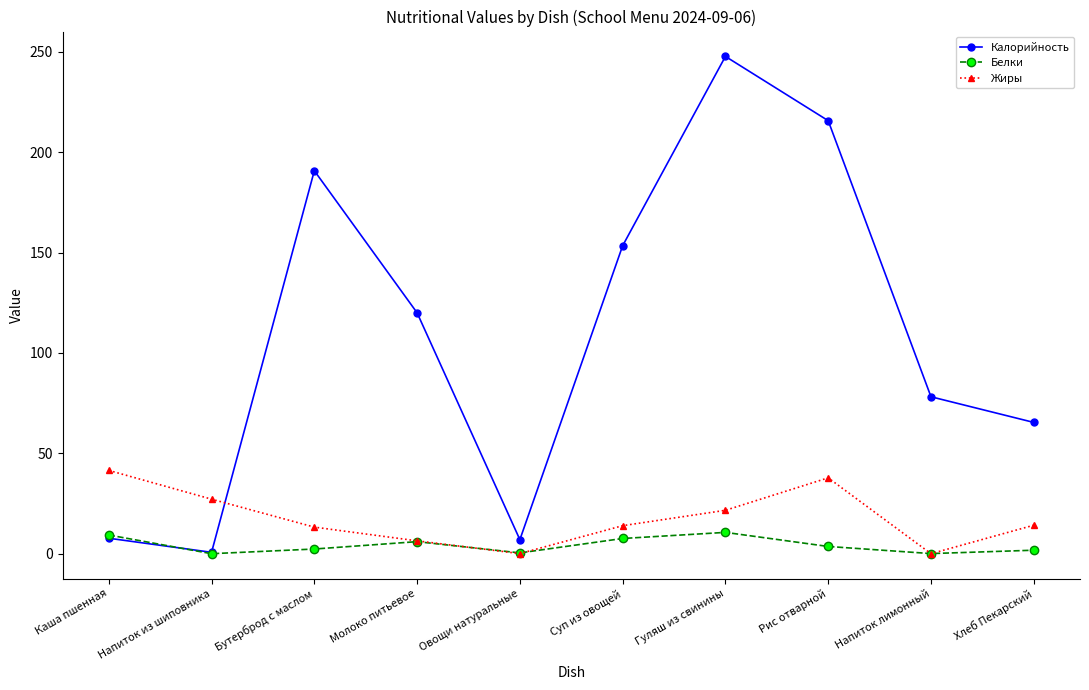

True or false: Калорийность and Жиры intersect in this chart.

True